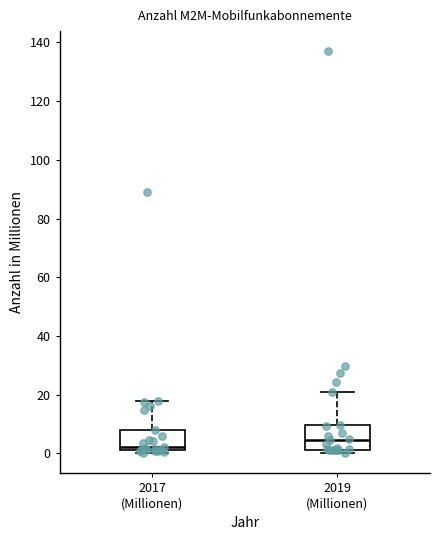

Which box has the highest median line?

2019 (Millionen)